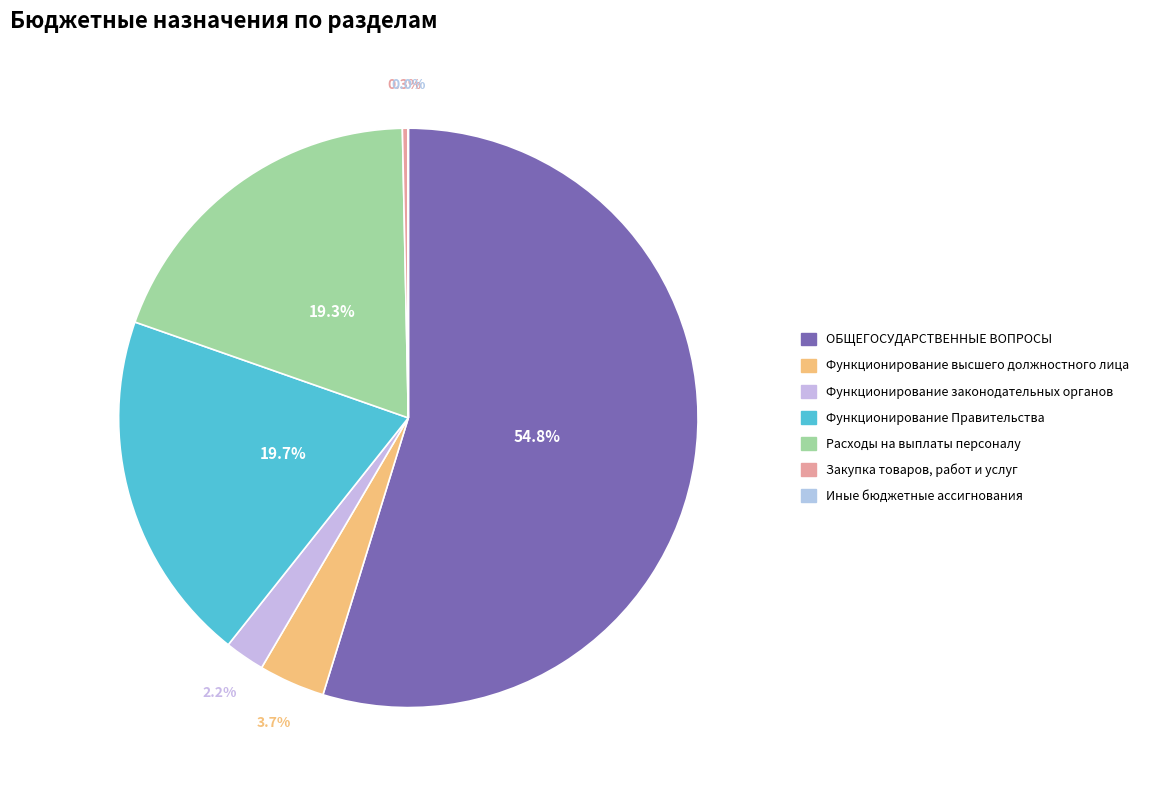

True or false: Функционирование законодательных органов accounts for 17% of the total.

False